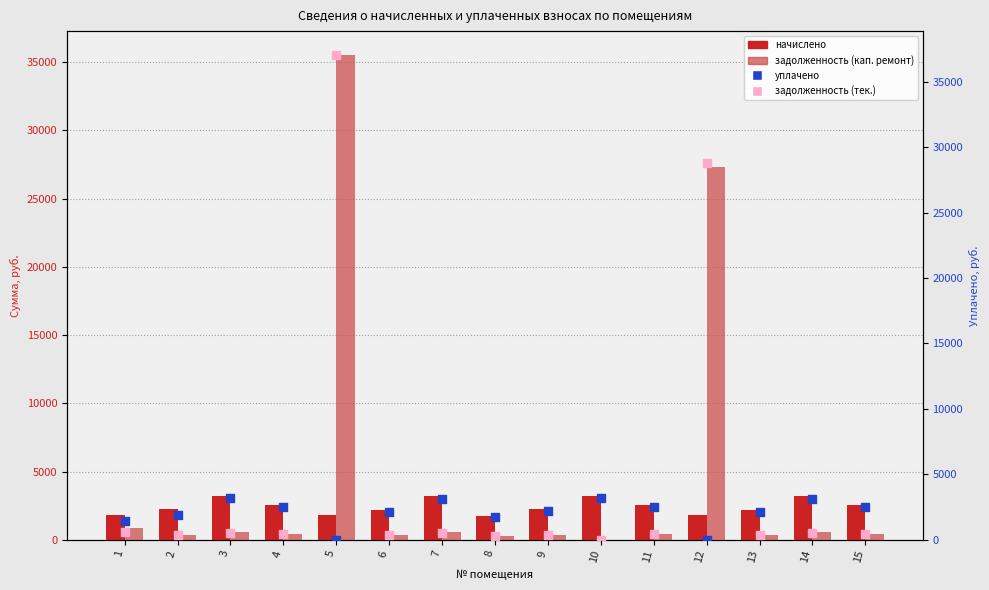

Is the value of задолженность (кап. ремонт) at 12 greater than the value of задолженность (тек.) at 11?

Yes